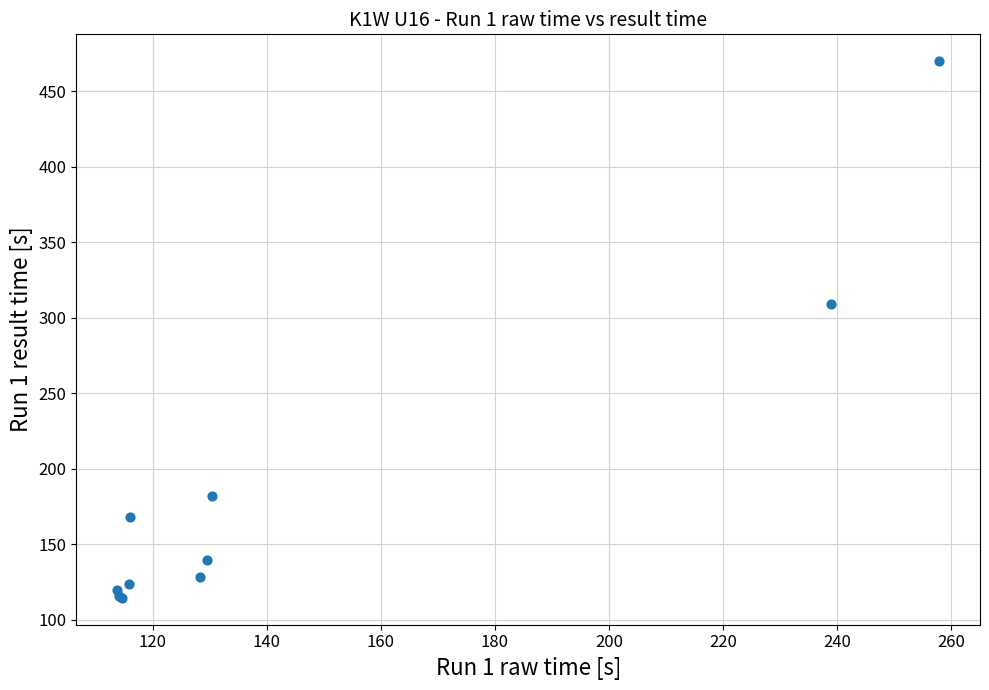

What Y value in the scatter plot is closest to 292?

309.0